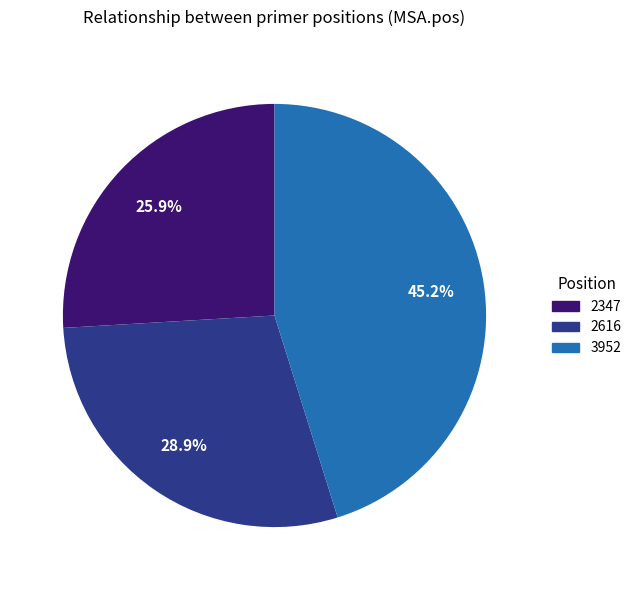

To the nearest percent, what is the combined percentage of 2616 and 2347?

55%